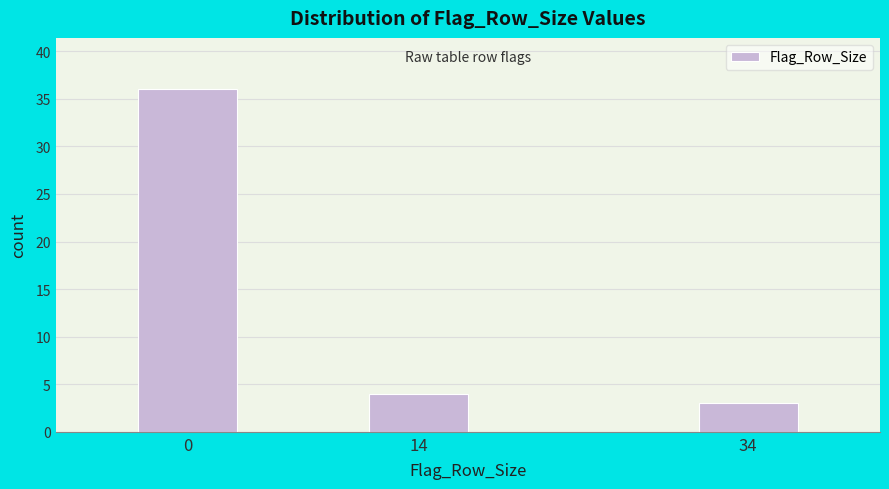

Reading left to right, what are all the values shown in this chart?

36	4	3